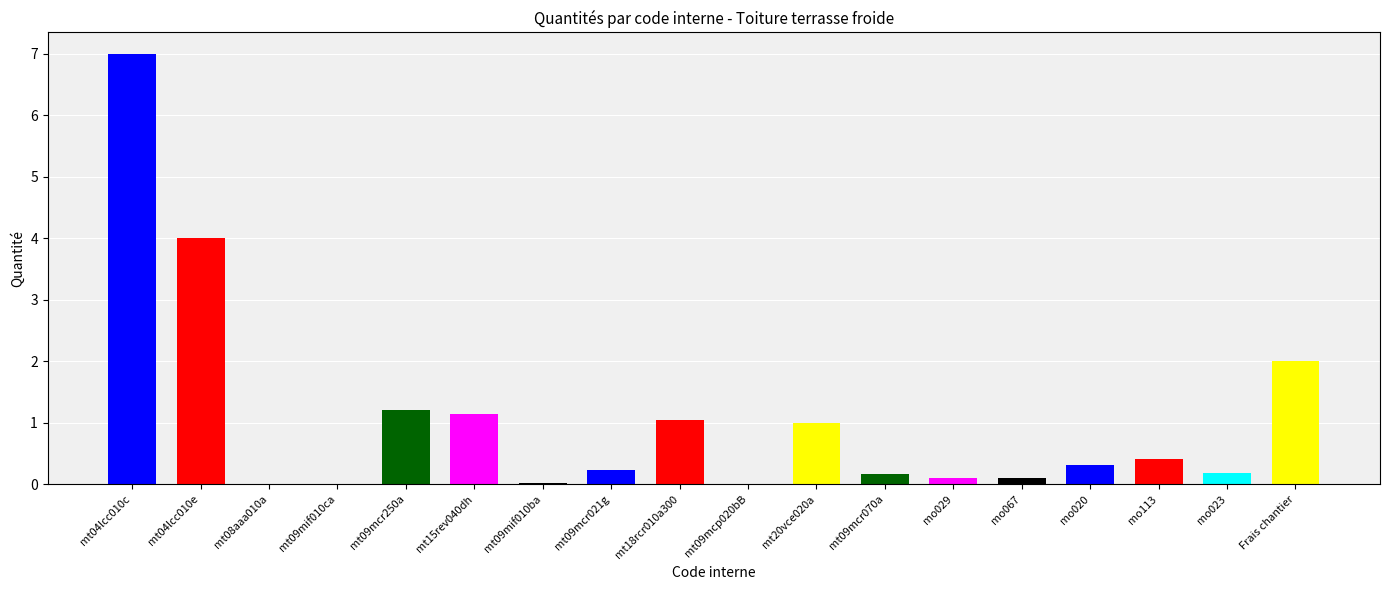

True or false: the data shows 1.8 at mt09mcr250a.

False